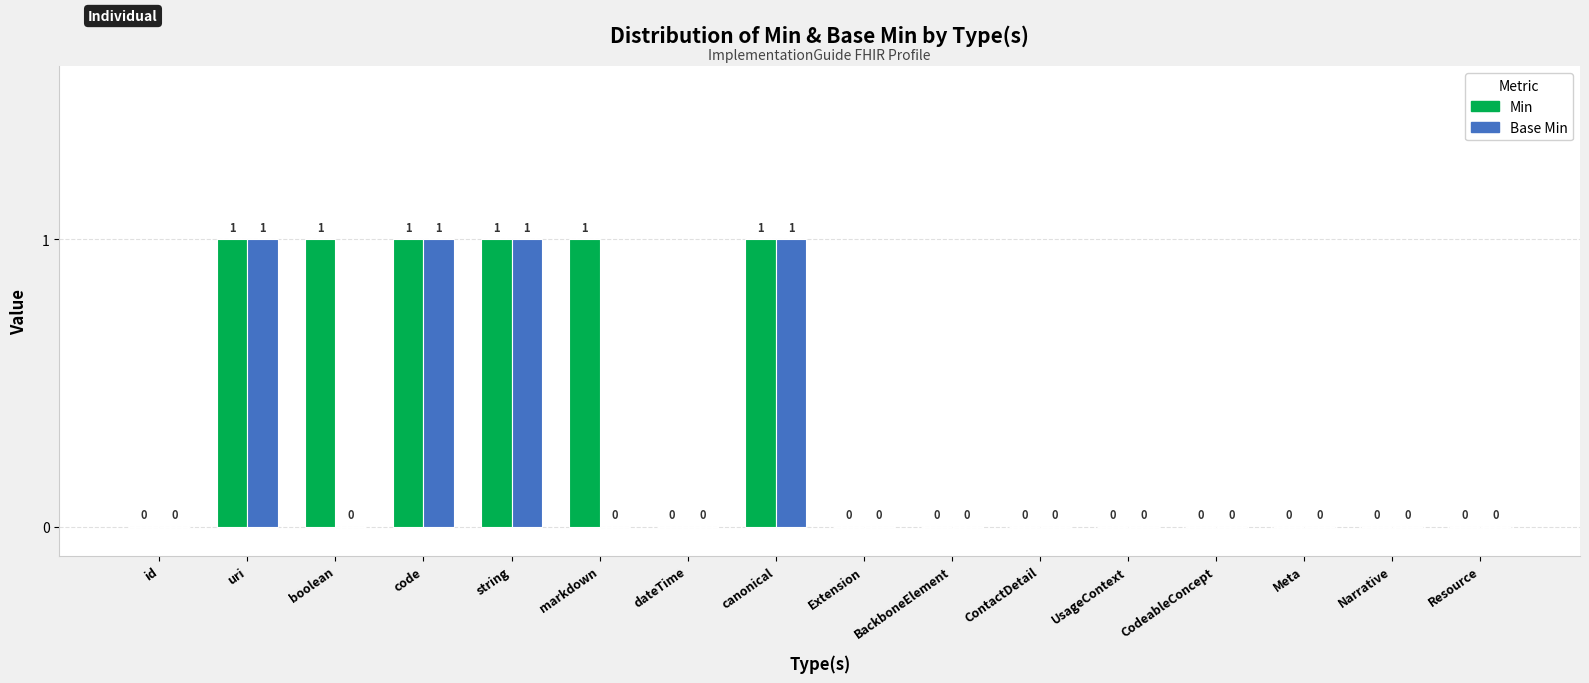

How many values in Base Min are above zero?

4